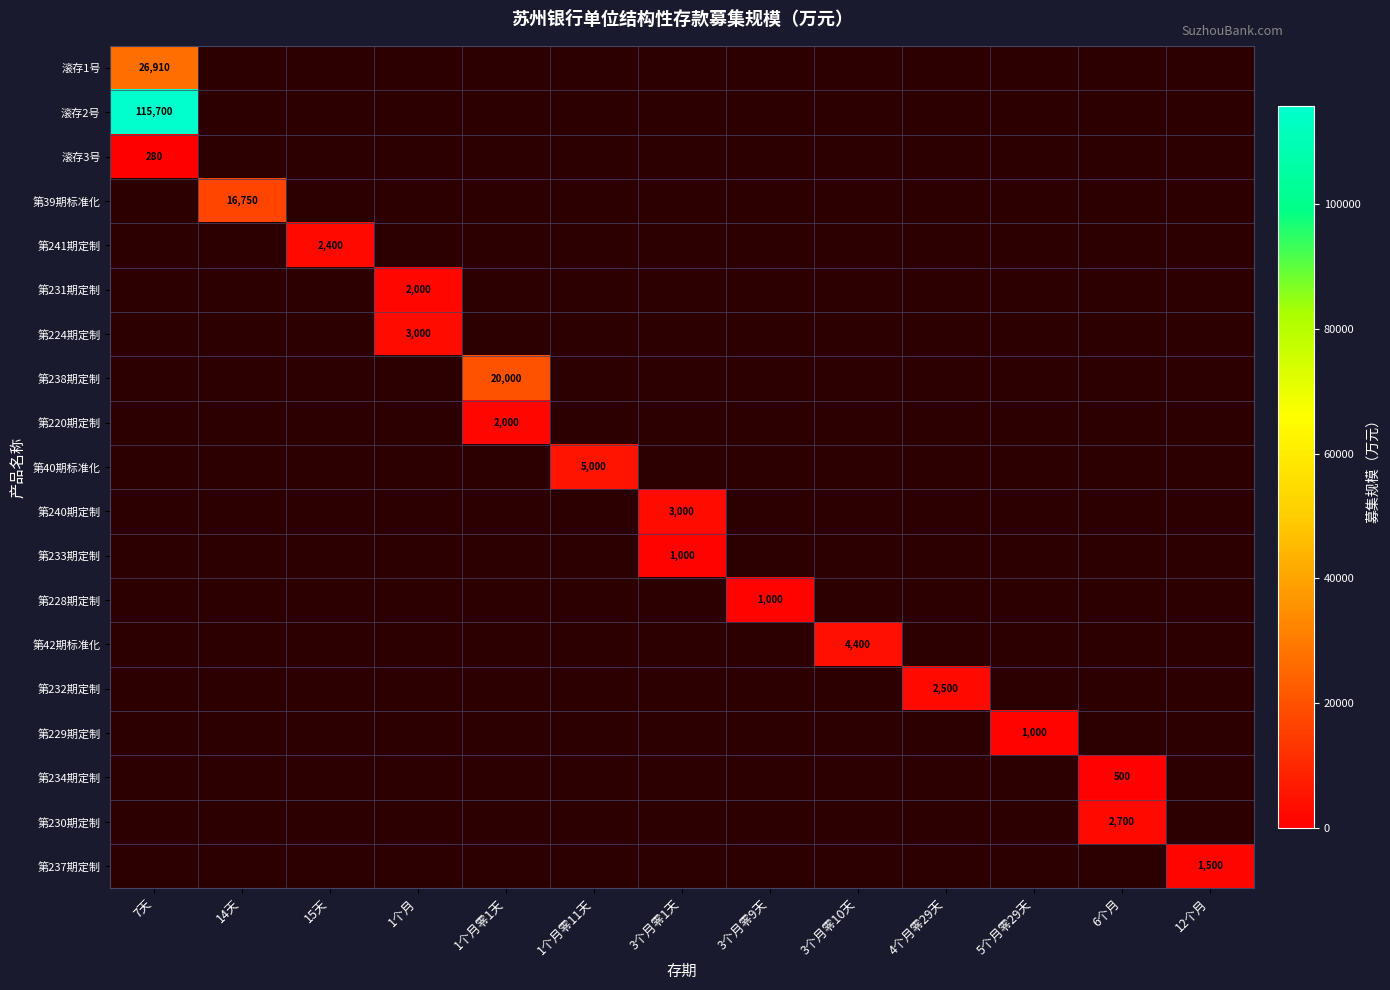

Is it true that 第233期定制 equals 269 at 3个月零1天?

False